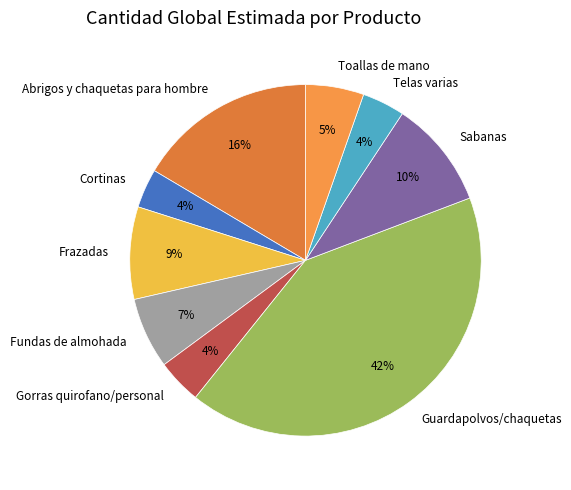

Count the number of slices in the pie.

9